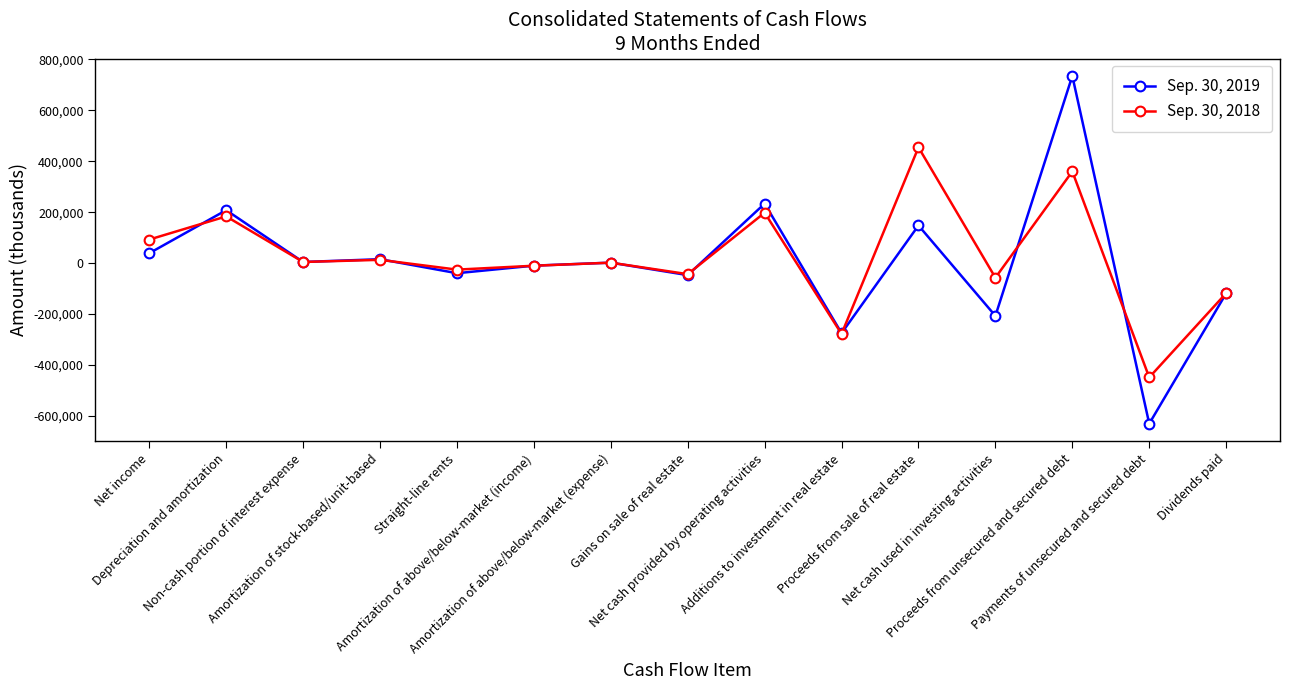

True or false: Sep. 30, 2019 and Sep. 30, 2018 cross at least once.

True